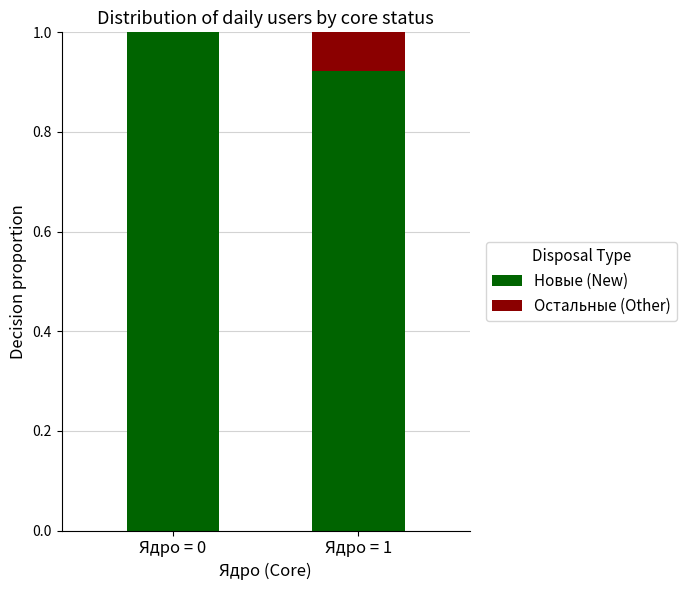

Is it true that Новые (New) equals 1.0 at Ядро = 0?

True